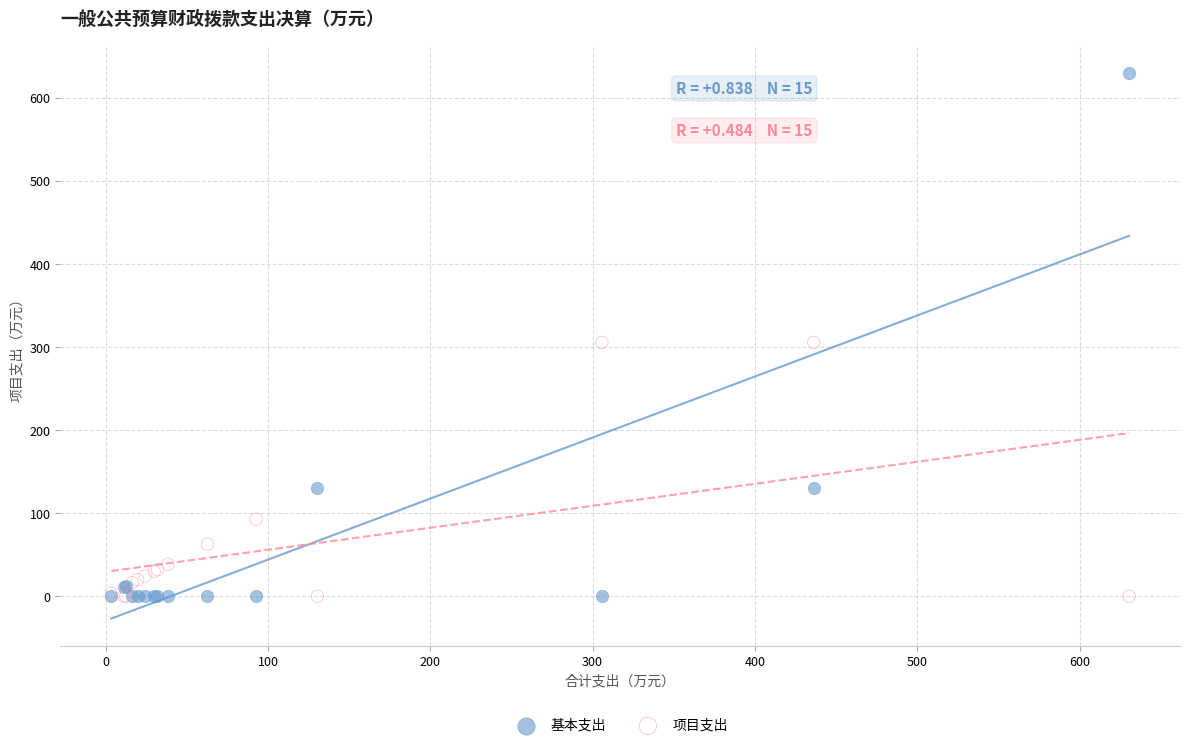

What is the X range (max minus min) for the scatter plot?

627.0